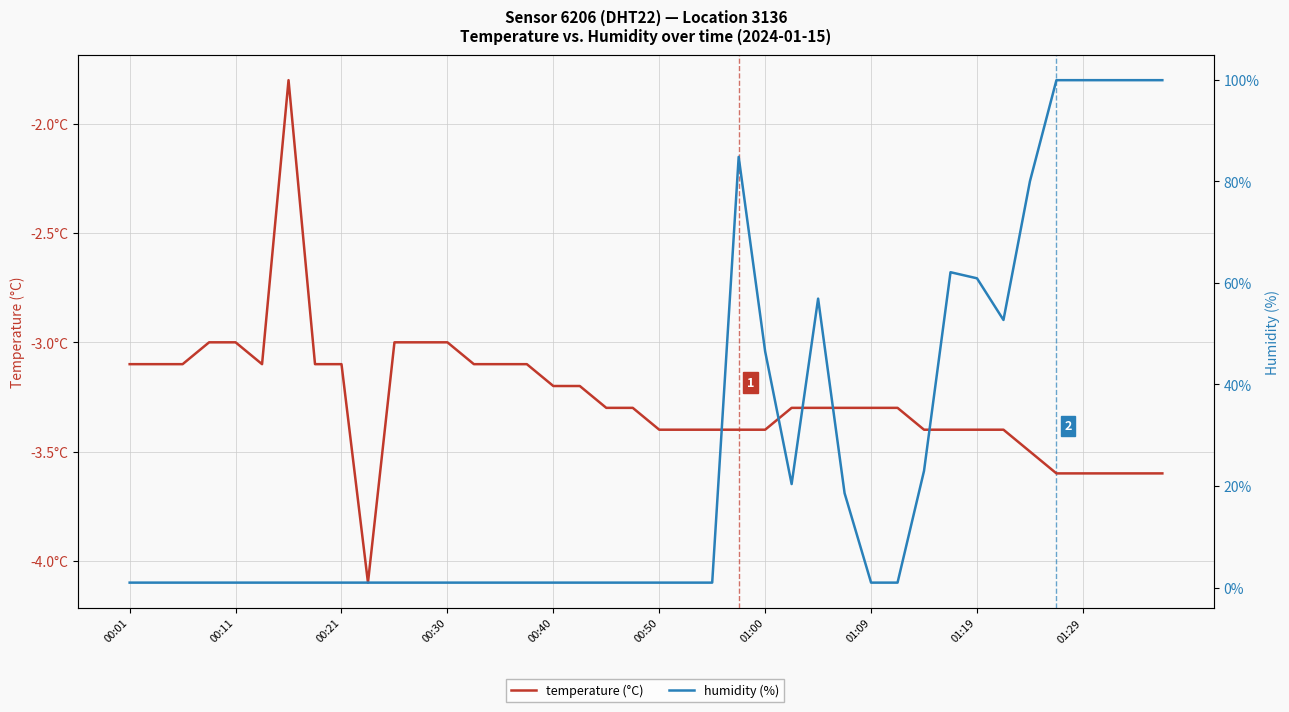

Does the chart display data point markers on the line(s)?

No